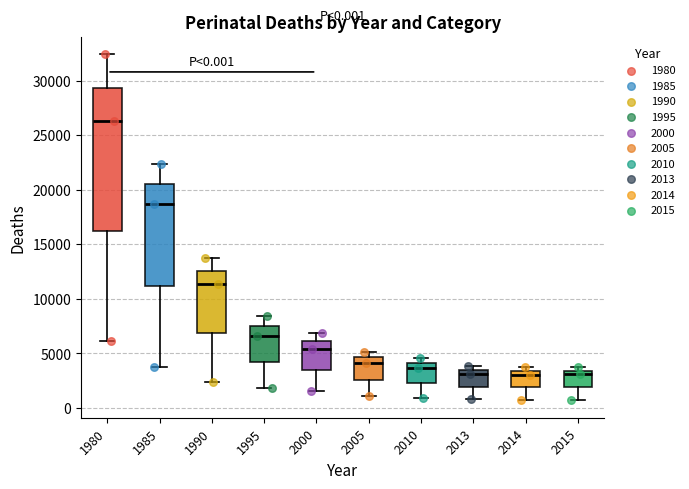

Which box's median line is the highest?

1980